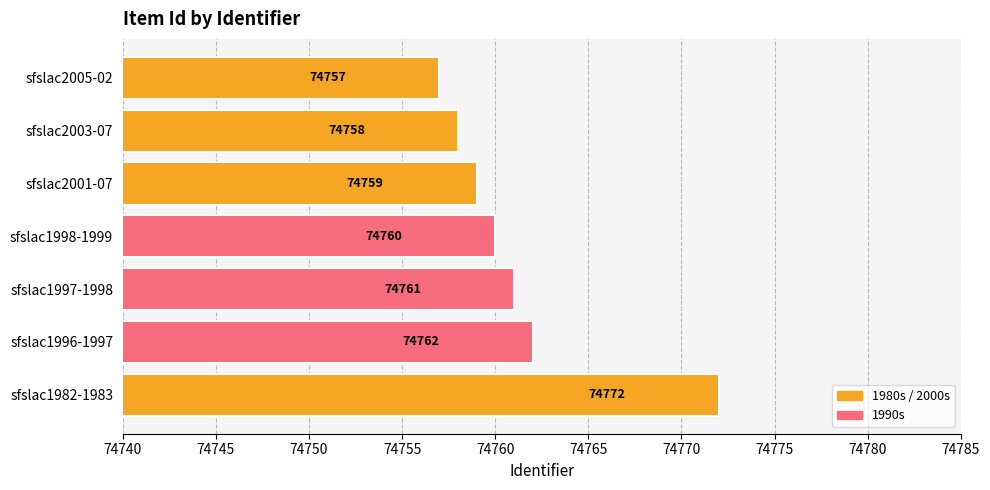

Approximately how many times larger is the value at sfslac2005-02 compared to sfslac1982-1983?

1.0